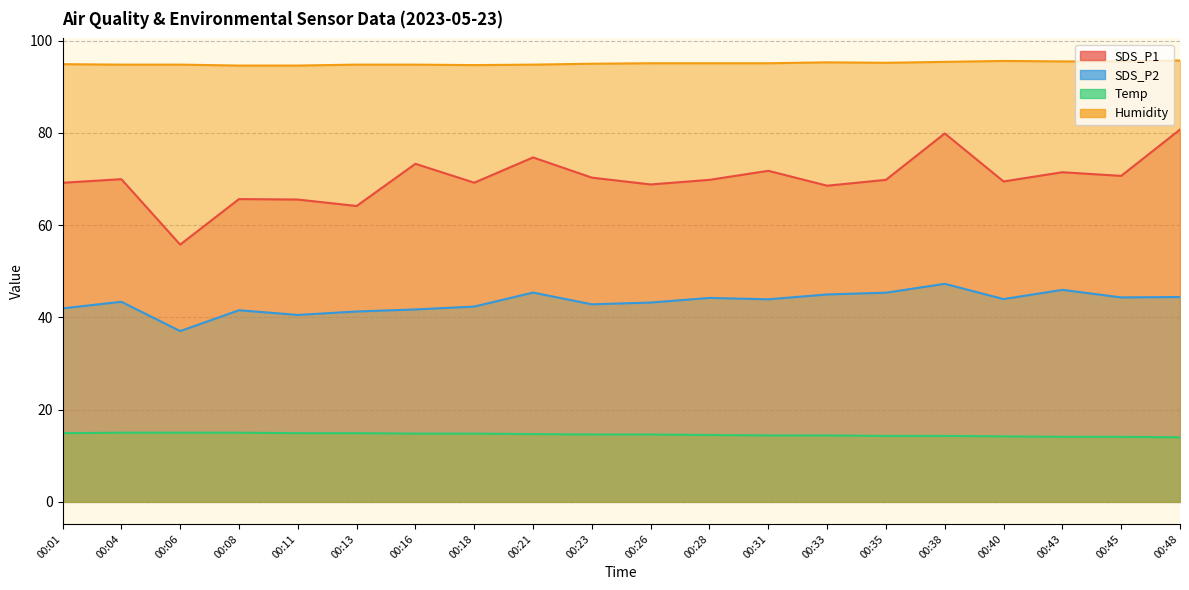

Which series has the largest total across all categories?

Humidity